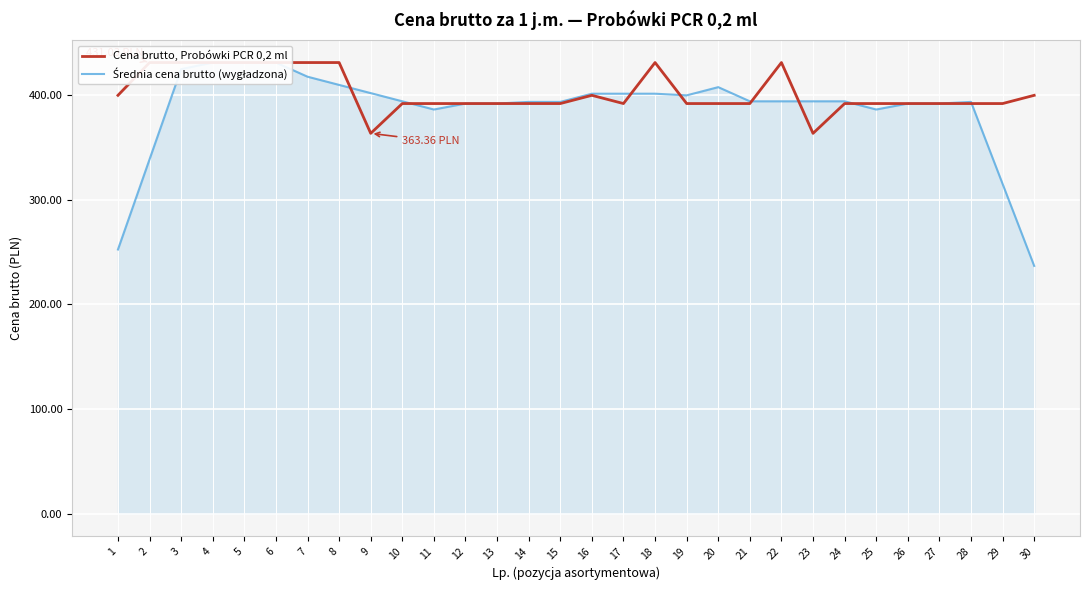

Which series has the largest total across all categories?

Cena brutto, Probówki PCR 0,2 ml